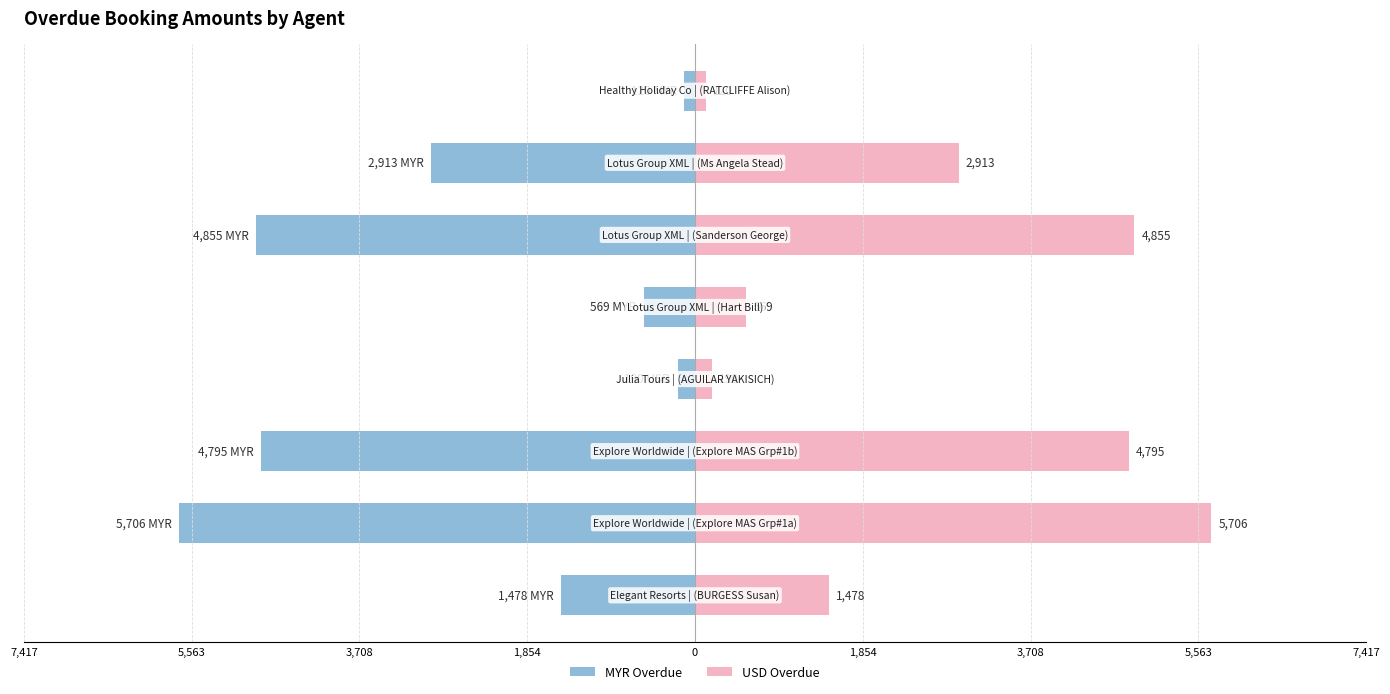

What is the sum of the Amount (right) values at 3,708 and 1,854?

9650